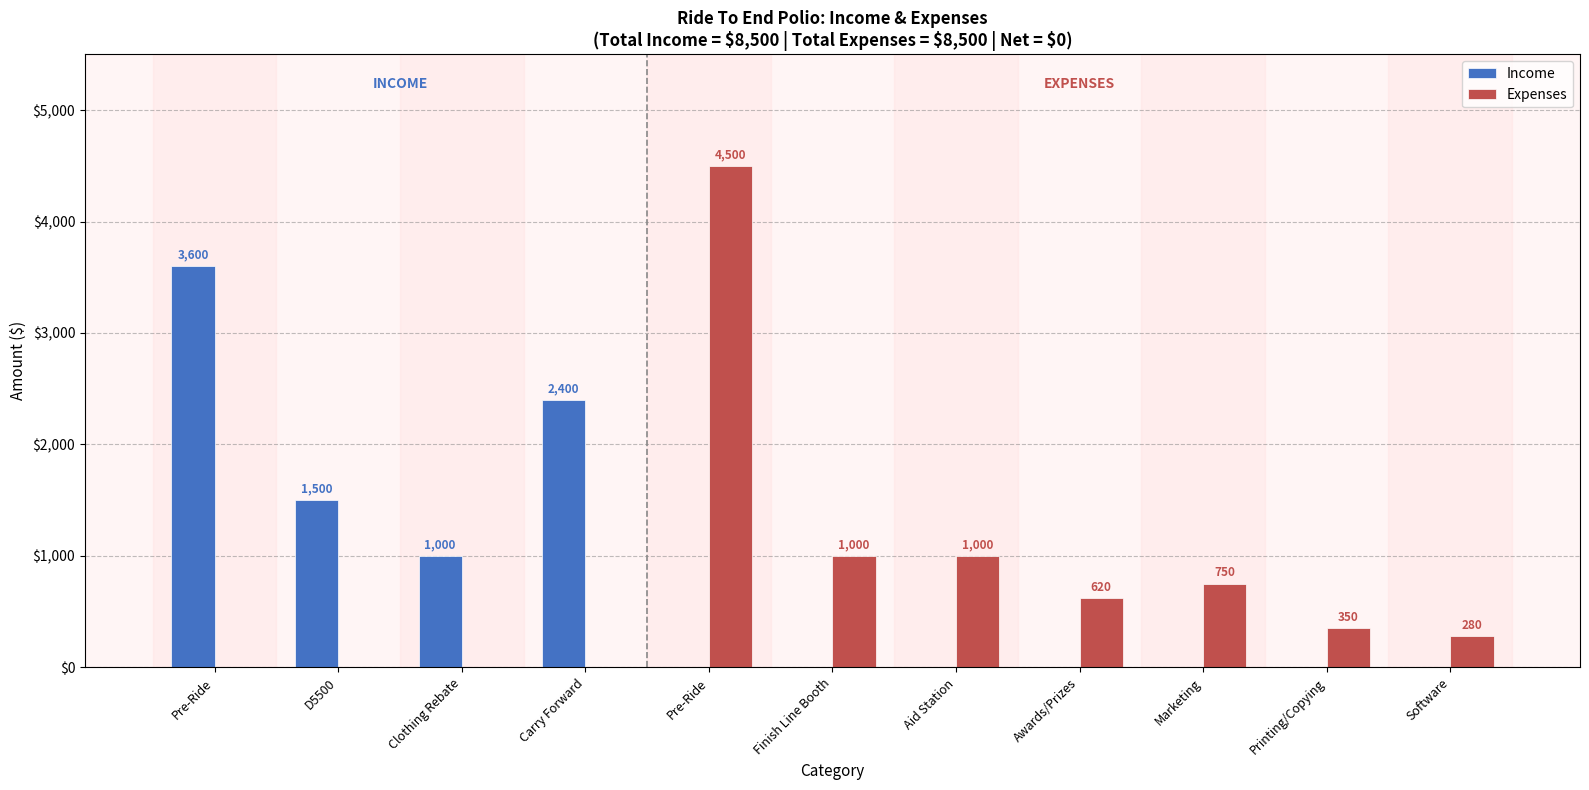

Which series has the largest total across all categories?

Income